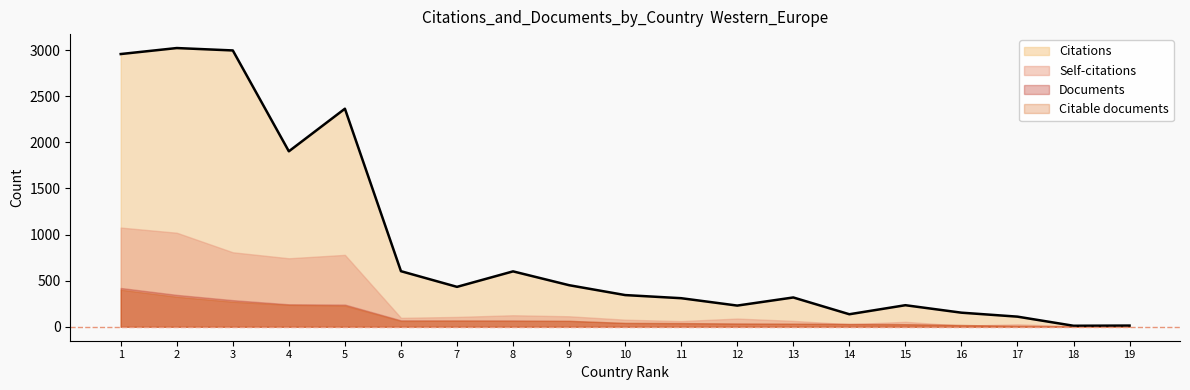

What is the difference between the maximum and second lowest values in the Citations series?

3010